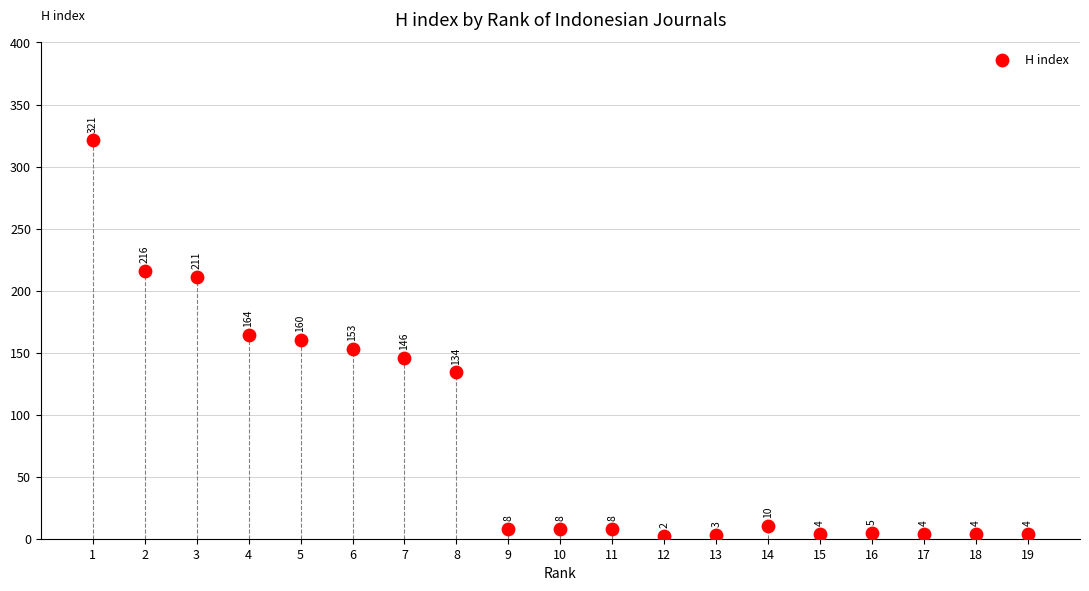

What is the range of X values (max minus min)?

18